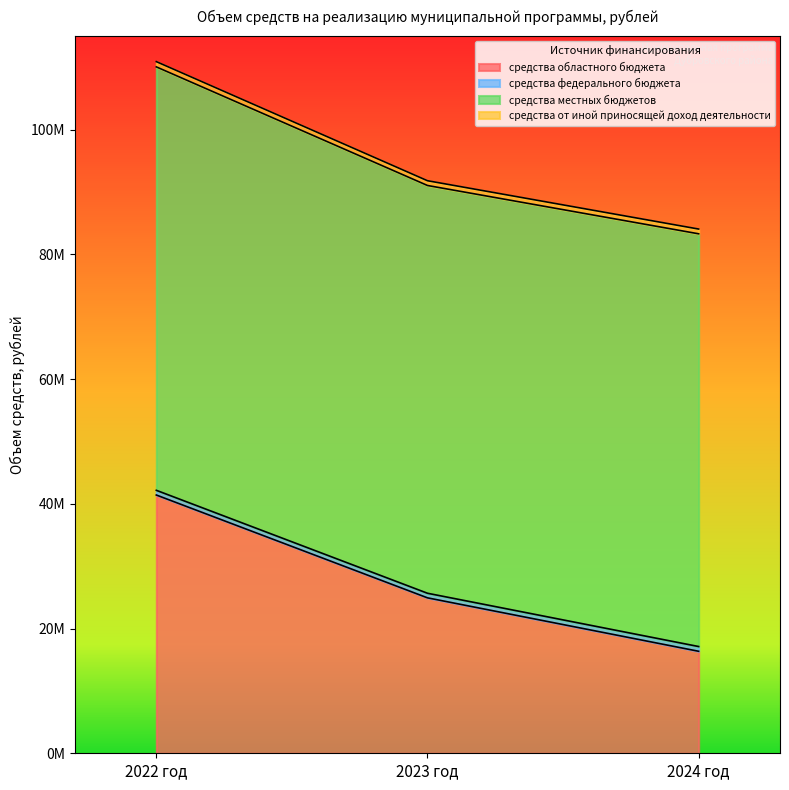

Which category has the lowest value across all series?

2023 год